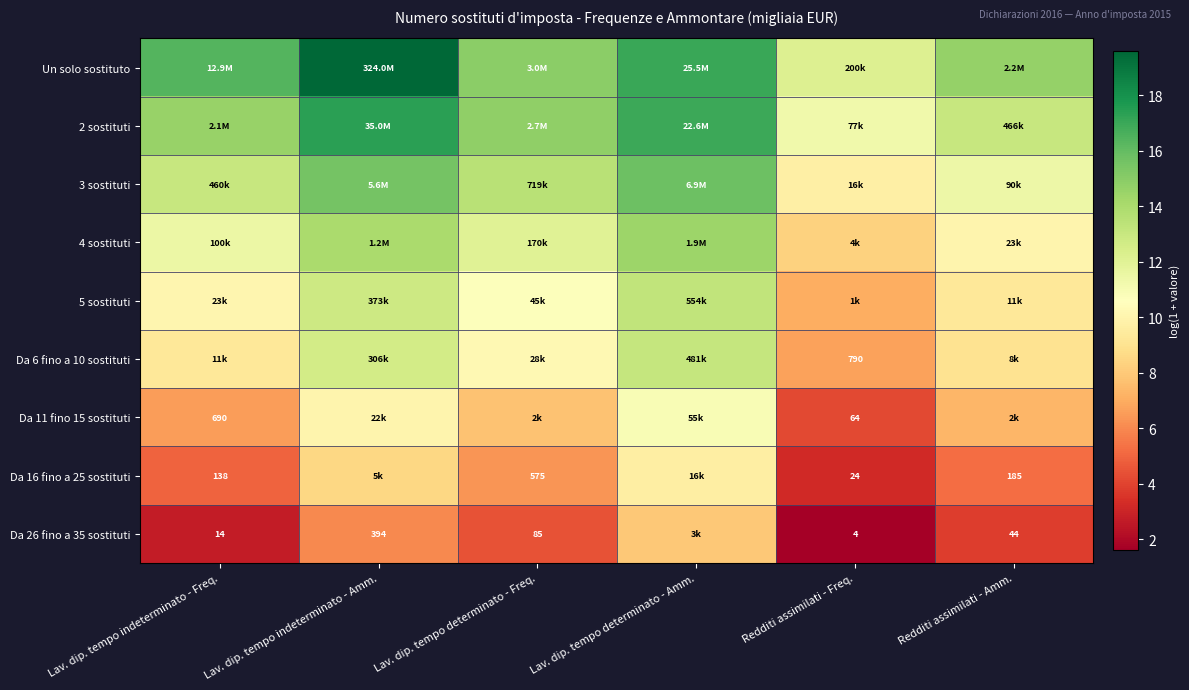

At which label does Da 26 fino a 35 sostituti first exceed 4?

Lav. dip. tempo indeterminato - Amm.